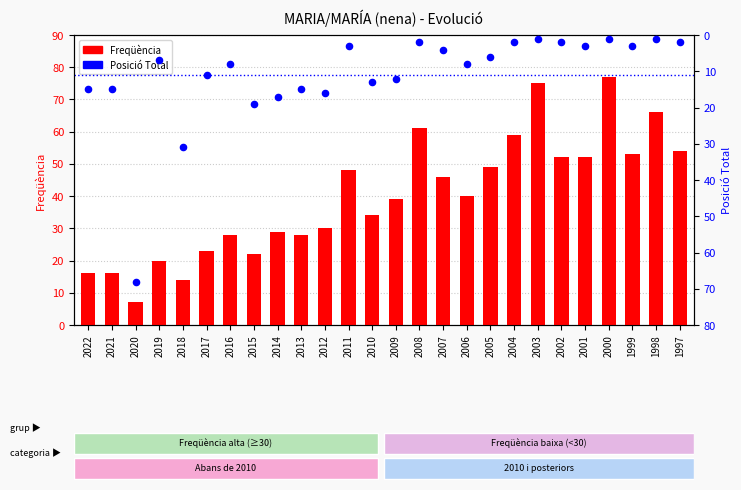

Which series reaches the minimum Y coordinate?

Posició Total